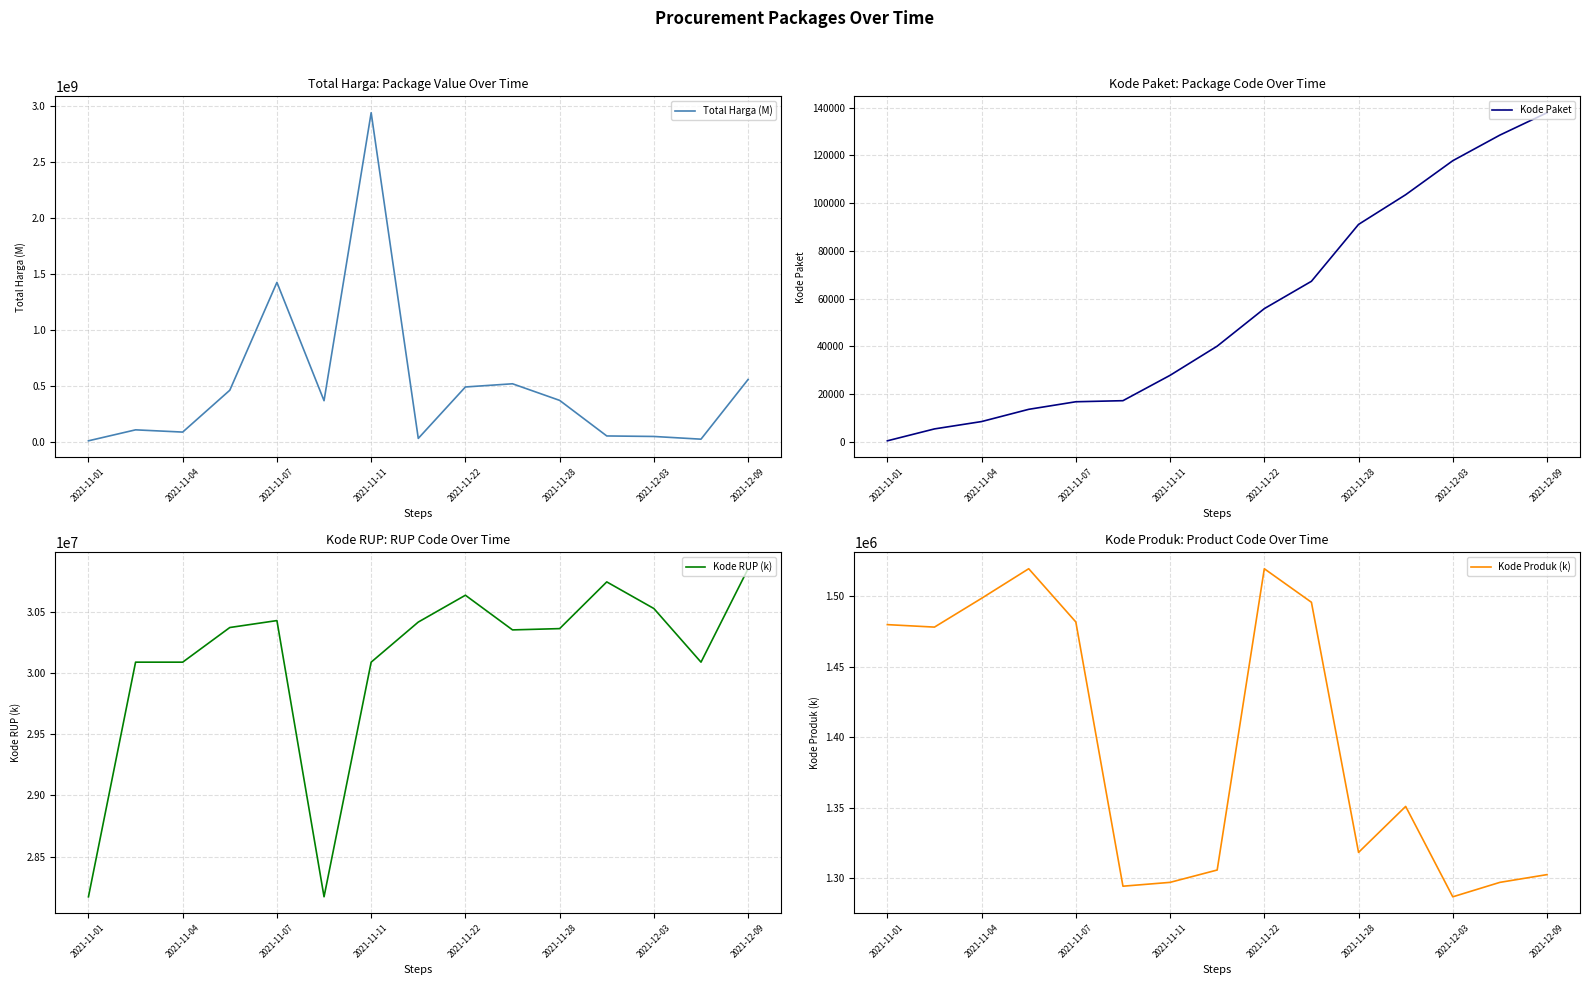

Which series has the largest total across all categories?

Total Harga (M)